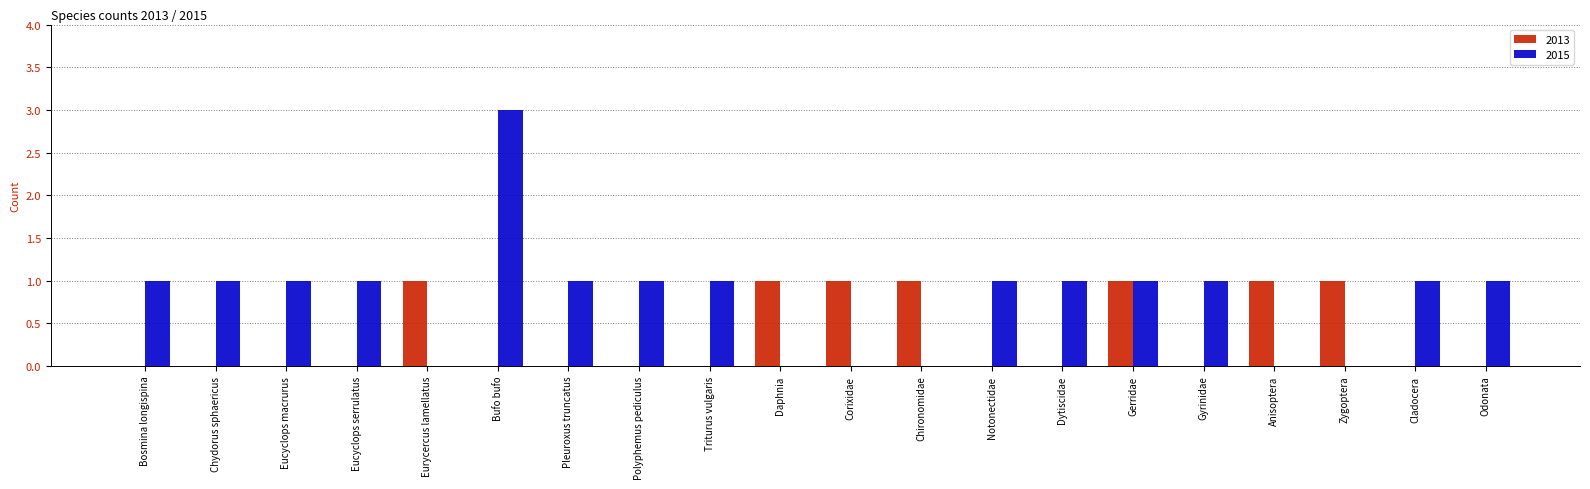

How many groups of bars are there?

20